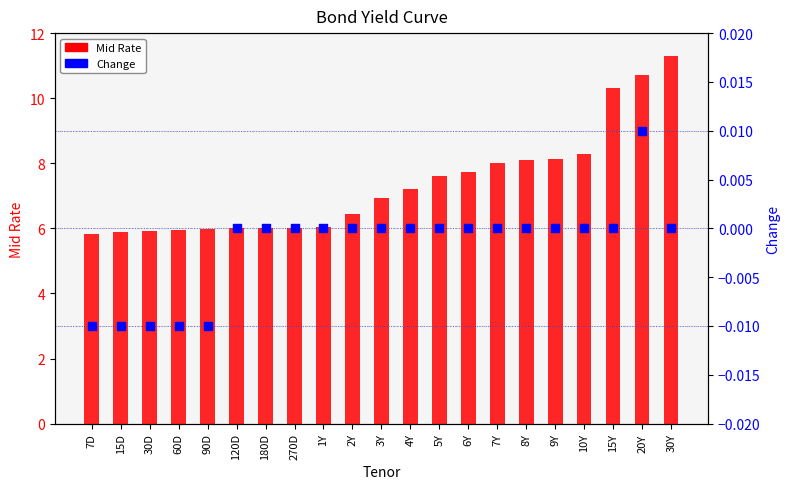

What are all the series names shown in the legend?

Mid Rate, Change